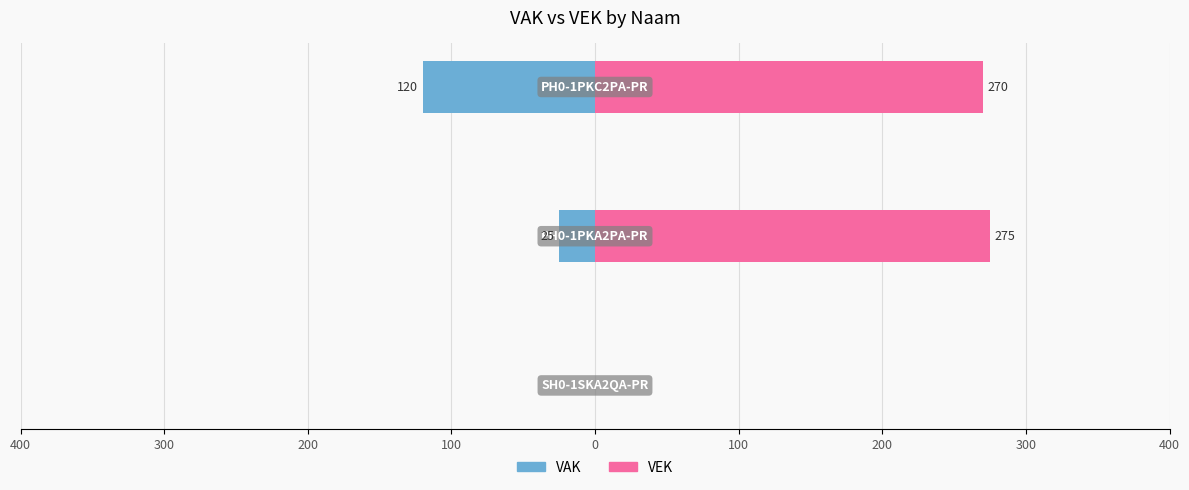

What is the value of the VAK bar at the 2nd from the left?

-25